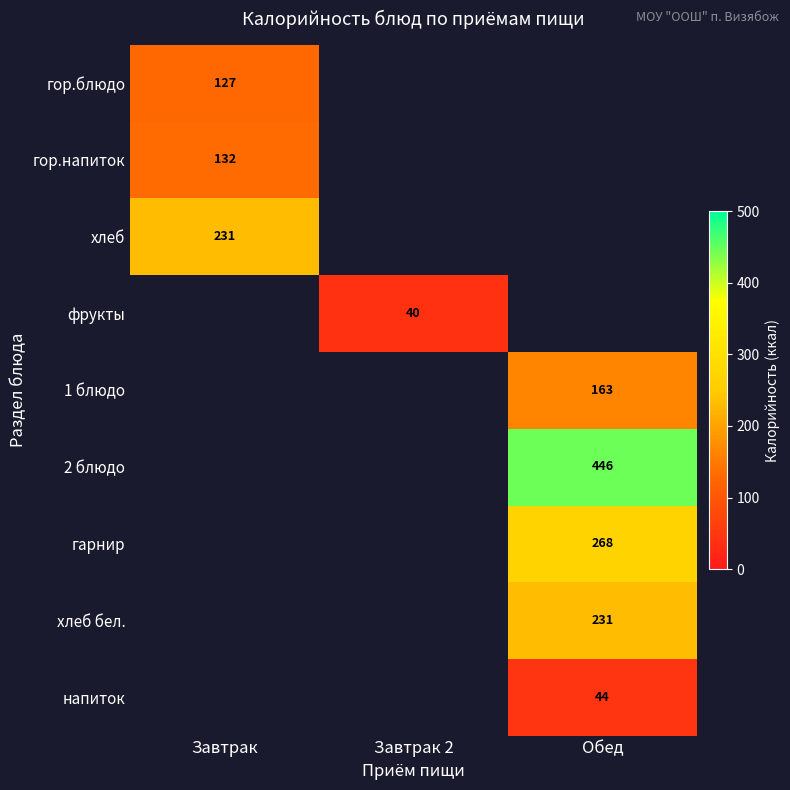

The хлеб бел. series shows 90 at Обед. True or false?

False